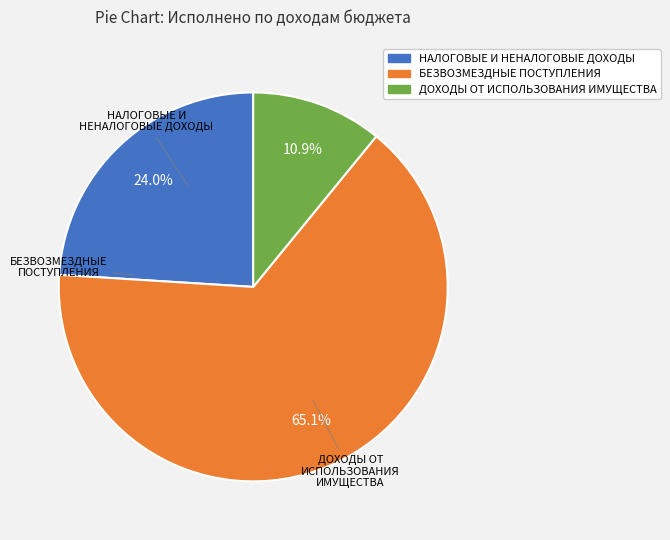

What is the total percentage of НАЛОГОВЫЕ И НЕНАЛОГОВЫЕ ДОХОДЫ and БЕЗВОЗМЕЗДНЫЕ ПОСТУПЛЕНИЯ?

89.1%